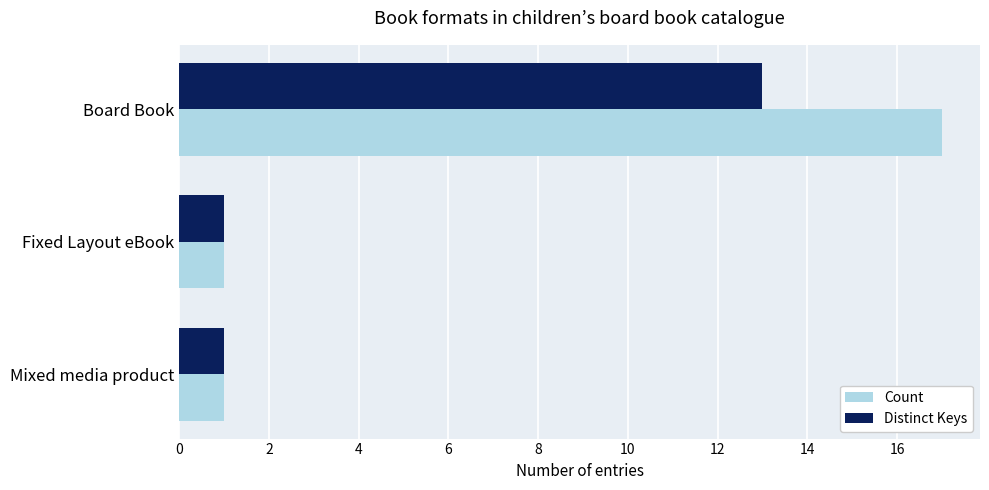

Rank the series by their maximum value, from lowest to highest.

Distinct Keys, Count